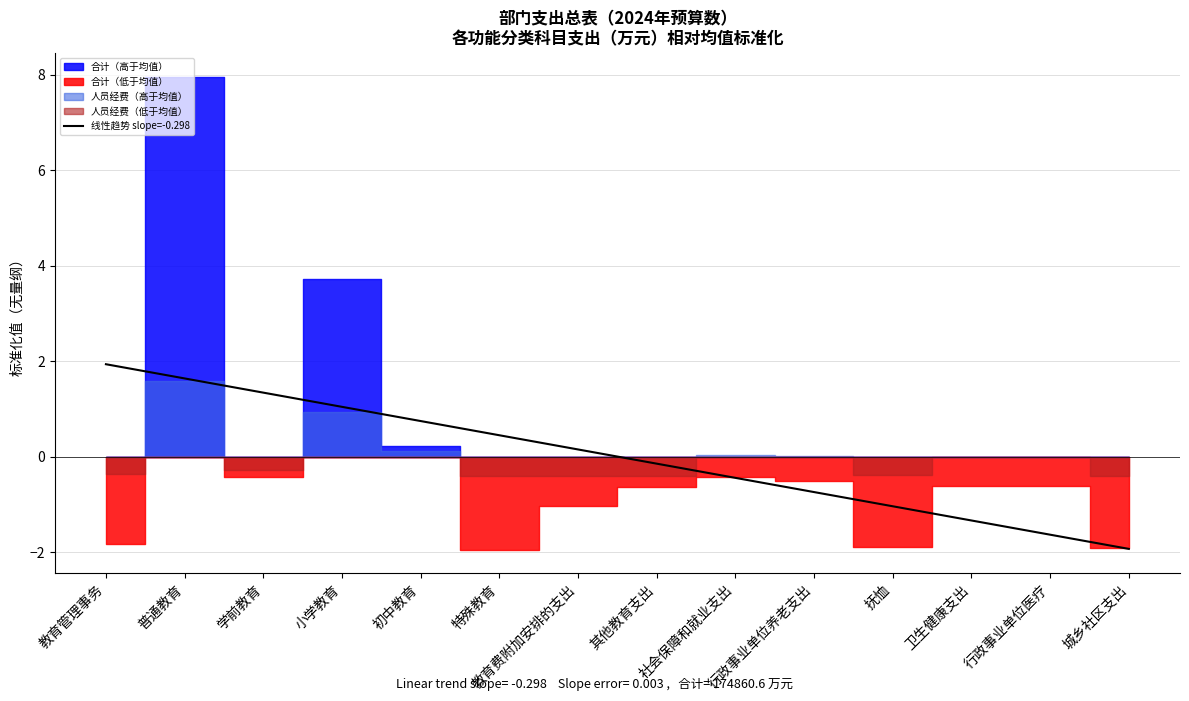

What is the label of the 6th point from the left?

特殊教育